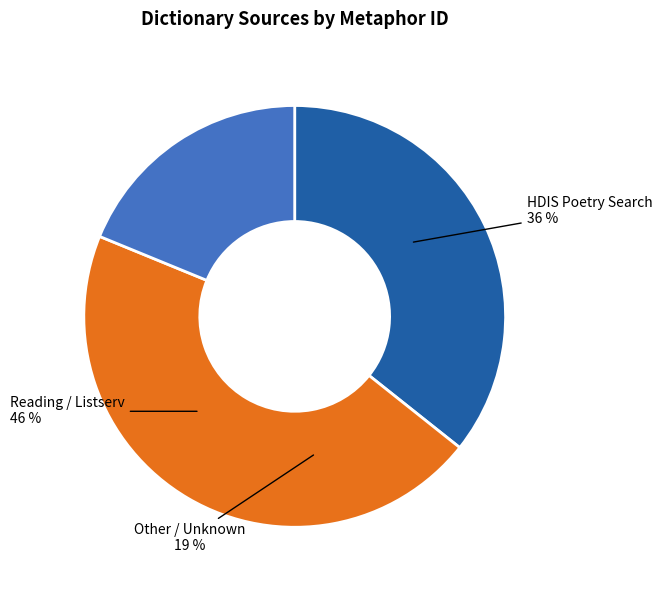

Does any single category account for the majority?

No